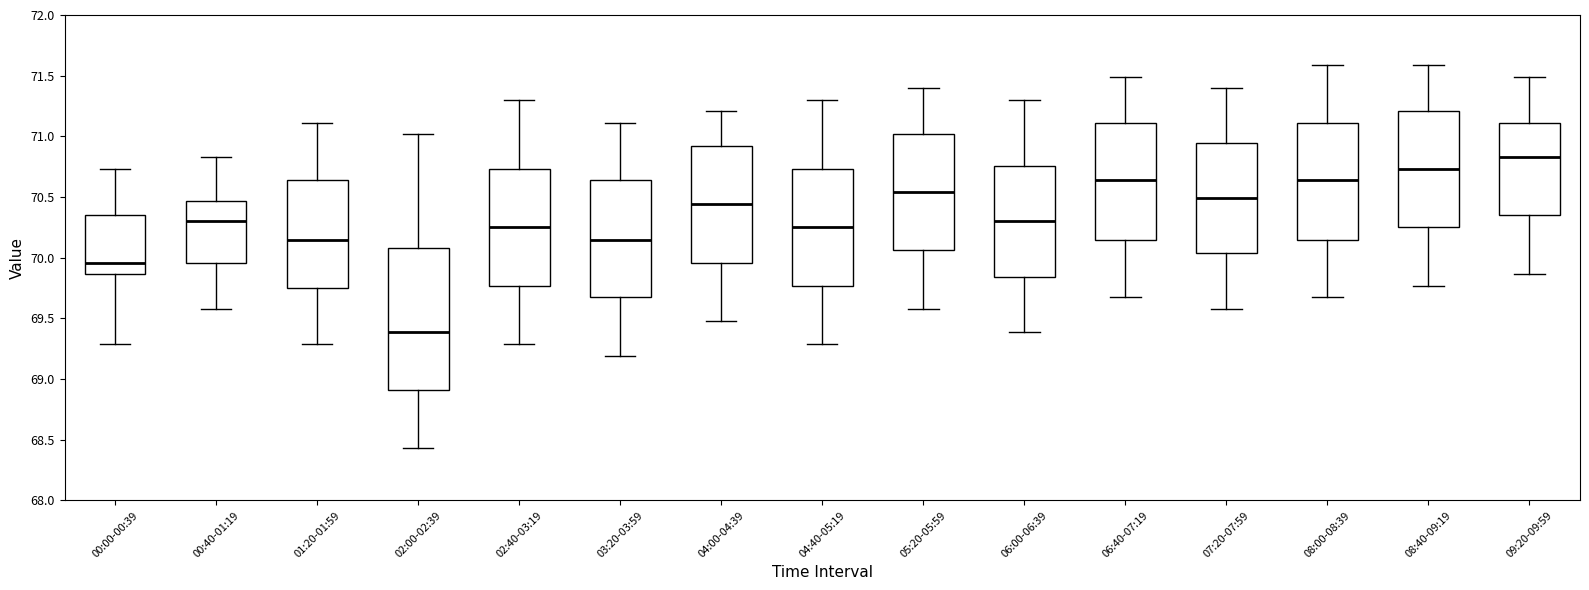

Reading left to right, transcribe this box plot: for each box, give where its median line is, the range the box spans, and where its two whiskers end, as read against the y-axis. The values are not printed on the chart, so give them approximately, as read against the axis.

00:00-00:39: median 69.95, box 69.85 to 70.35, whiskers 69.30 to 70.75
00:40-01:19: median 70.30, box 69.95 to 70.45, whiskers 69.60 to 70.85
01:20-01:59: median 70.15, box 69.75 to 70.65, whiskers 69.30 to 71.10
02:00-02:39: median 69.40, box 68.90 to 70.10, whiskers 68.45 to 71.00
02:40-03:19: median 70.25, box 69.75 to 70.75, whiskers 69.30 to 71.30
03:20-03:59: median 70.15, box 69.70 to 70.65, whiskers 69.20 to 71.10
04:00-04:39: median 70.45, box 69.95 to 70.90, whiskers 69.50 to 71.20
04:40-05:19: median 70.25, box 69.75 to 70.75, whiskers 69.30 to 71.30
05:20-05:59: median 70.55, box 70.05 to 71.00, whiskers 69.60 to 71.40
06:00-06:39: median 70.30, box 69.85 to 70.75, whiskers 69.40 to 71.30
06:40-07:19: median 70.65, box 70.15 to 71.10, whiskers 69.70 to 71.50
07:20-07:59: median 70.50, box 70.05 to 70.95, whiskers 69.60 to 71.40
08:00-08:39: median 70.65, box 70.15 to 71.10, whiskers 69.70 to 71.60
08:40-09:19: median 70.75, box 70.25 to 71.20, whiskers 69.75 to 71.60
09:20-09:59: median 70.85, box 70.35 to 71.10, whiskers 69.85 to 71.50